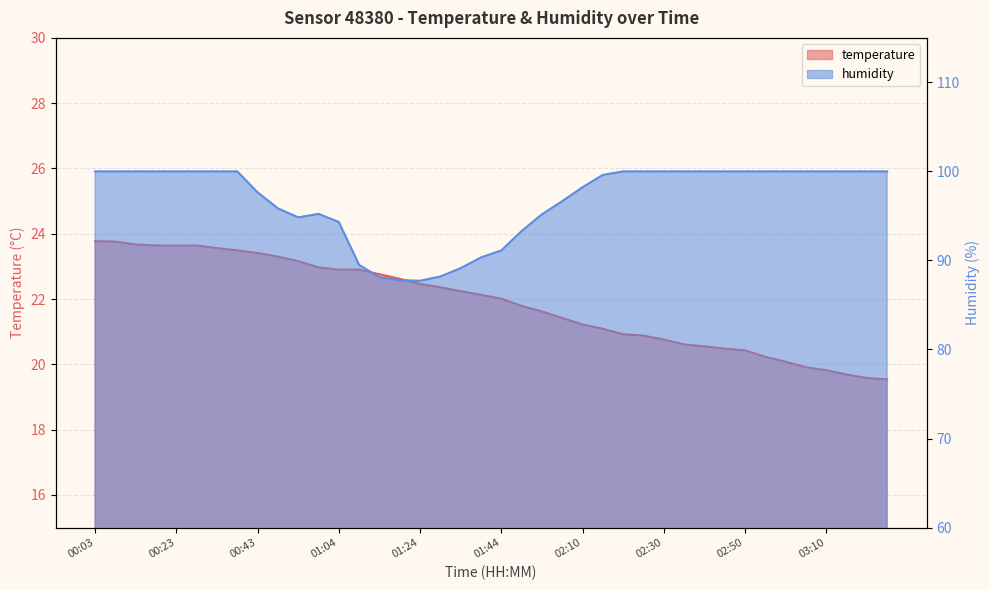

What position from the right is 02:35?

11